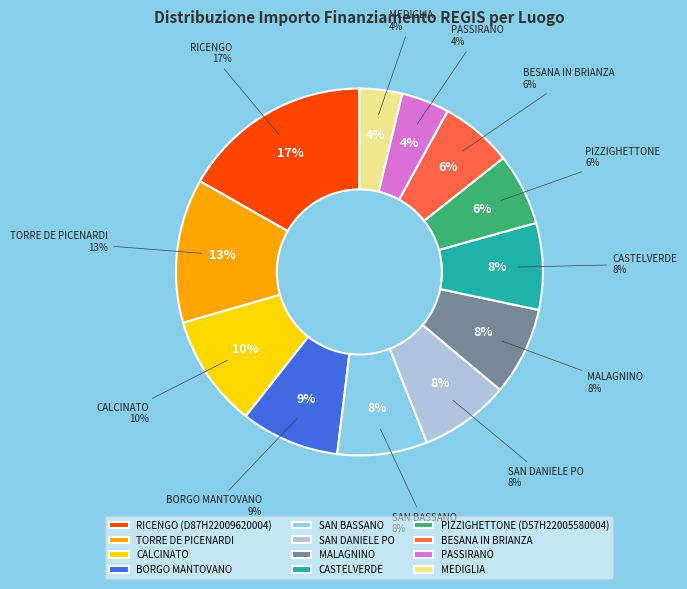

What percentage do SAN BASSANO and RICENGO (D87H22009620004) together represent?

24.7%